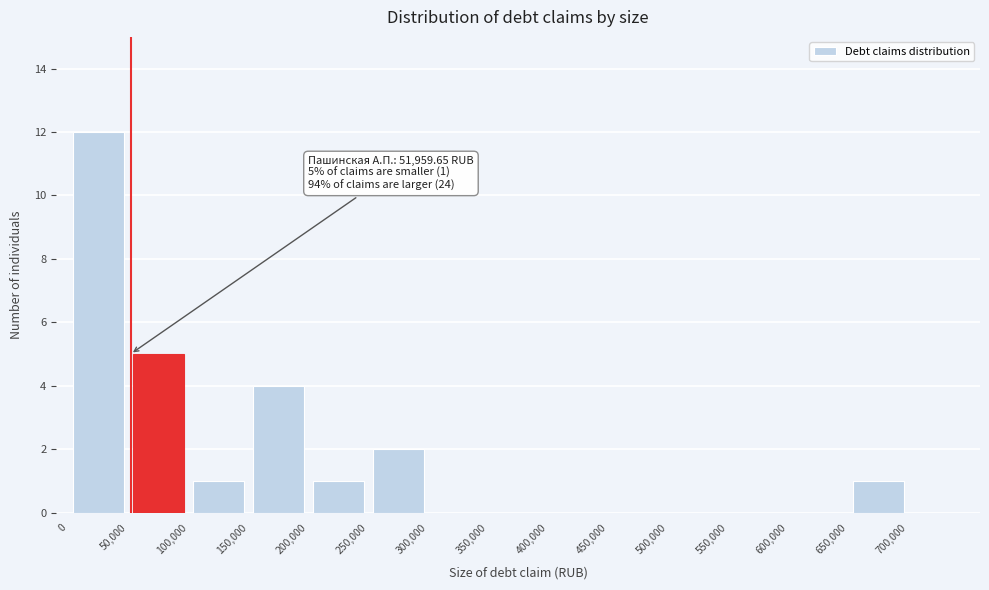

Over which range of the x-axis is the bar tallest?

0 to 50000